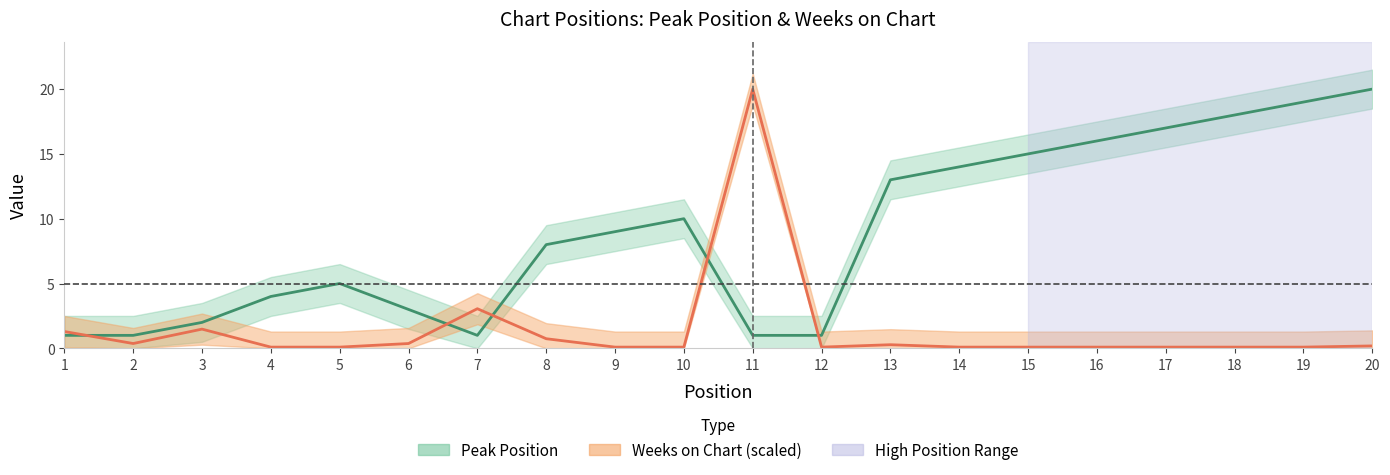

Rank the series at 16 from highest to lowest value.

Peak Position, Weeks on Chart